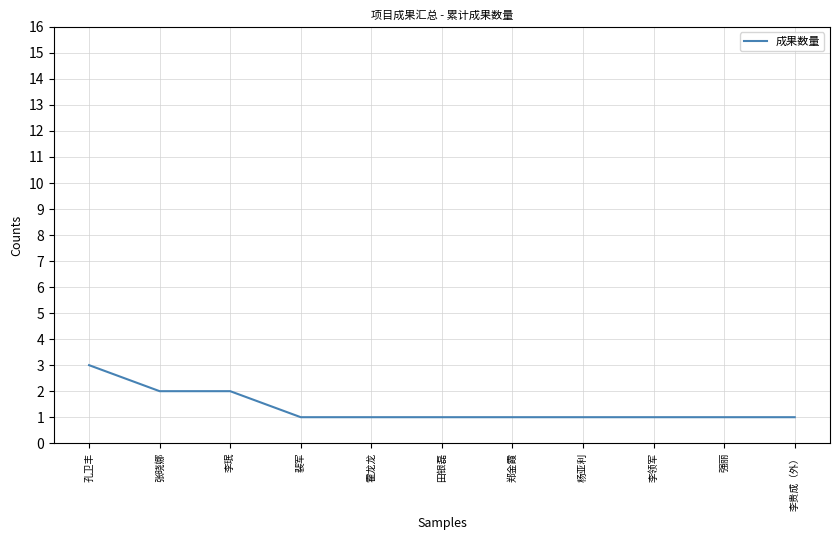

What is the greatest value displayed?

3